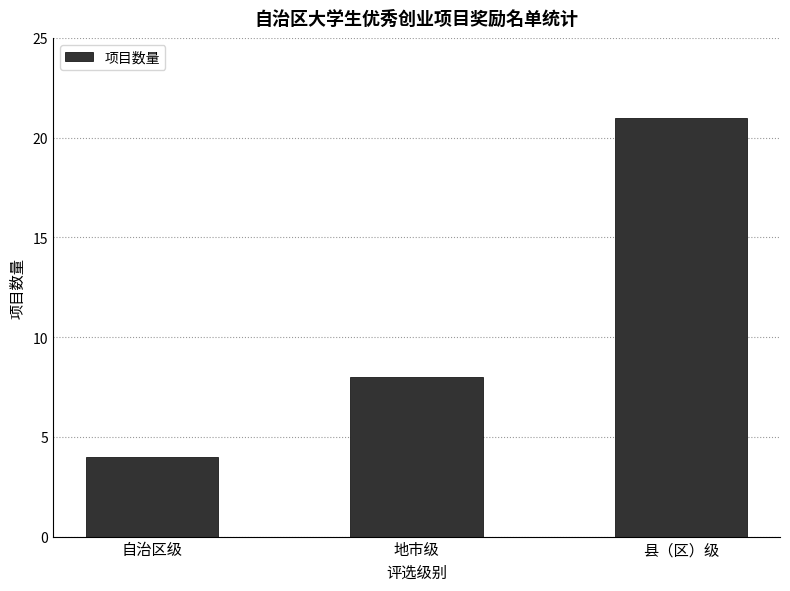

What is the minimum value shown in the chart?

4